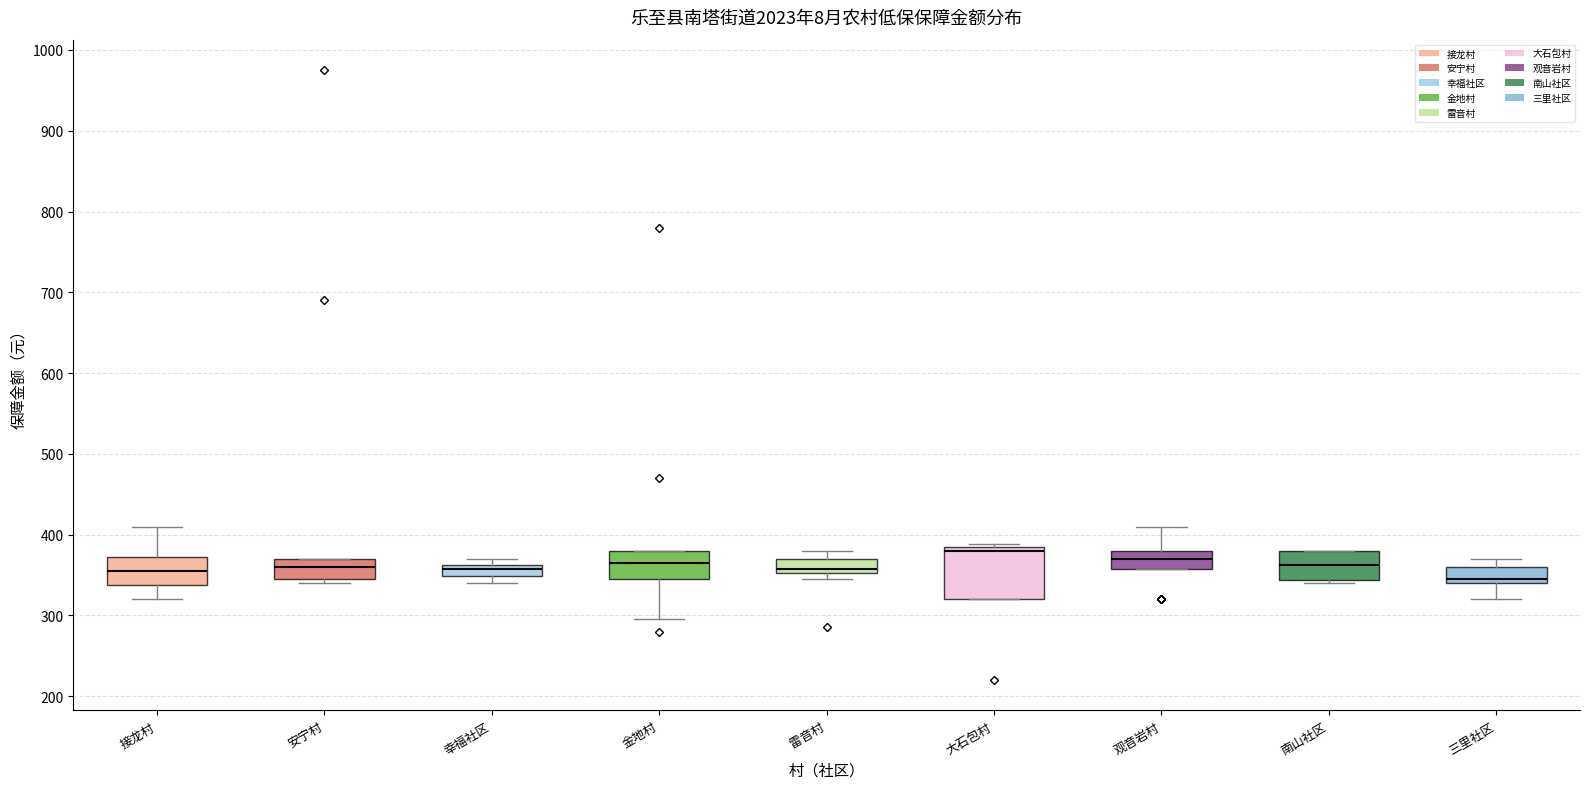

Which box's median line is the highest?

大石包村